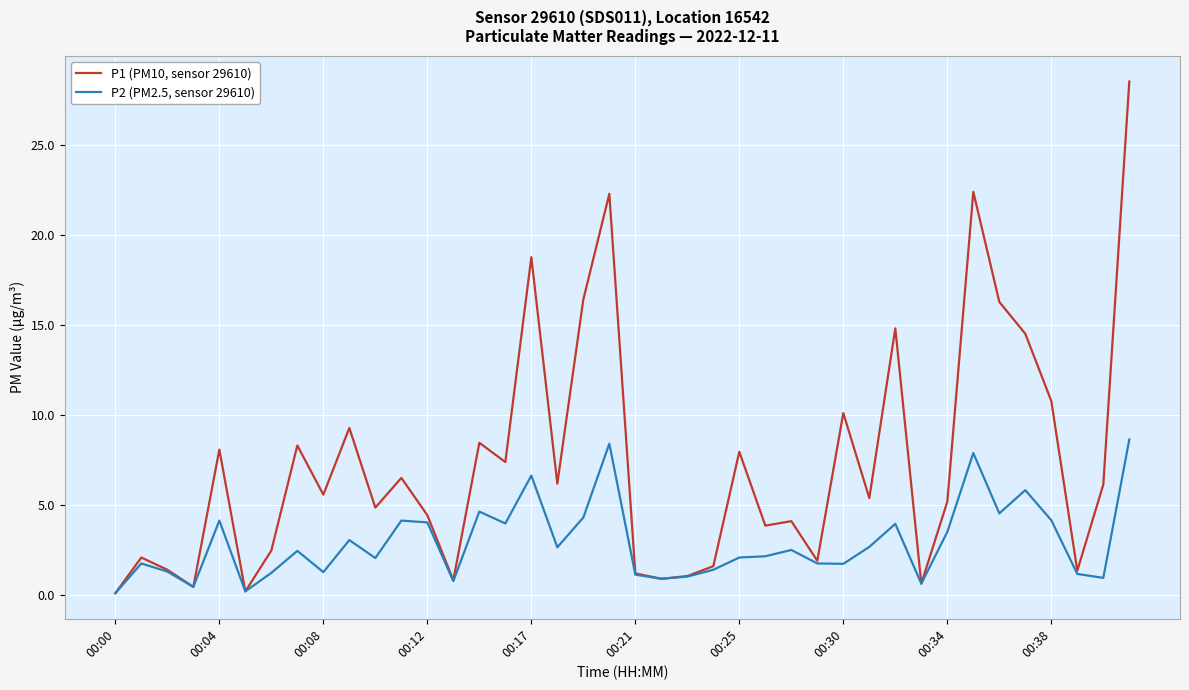

What is the maximum value shown in the chart?

28.5